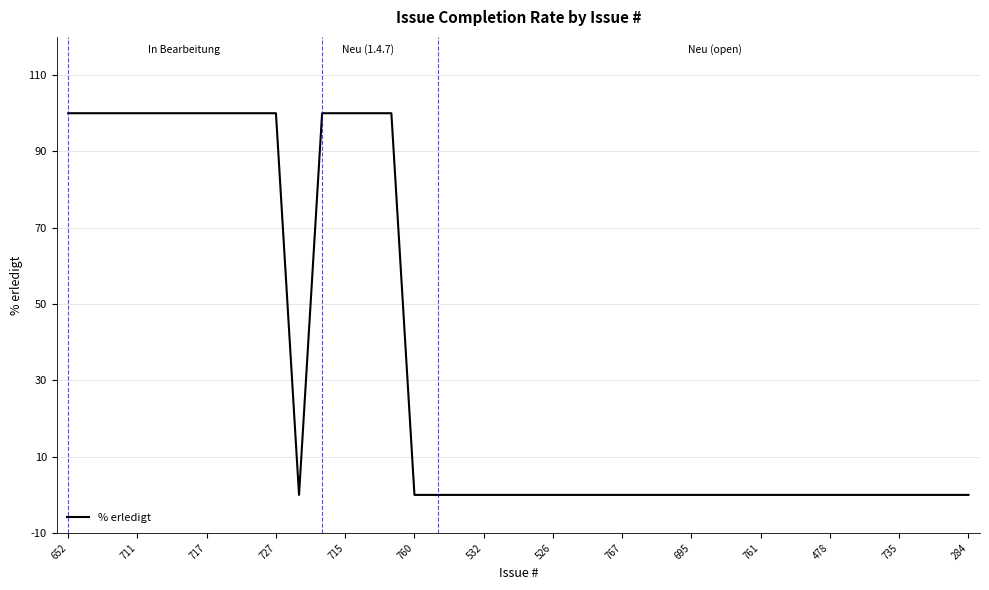

What is the difference between the maximum and minimum values?

100